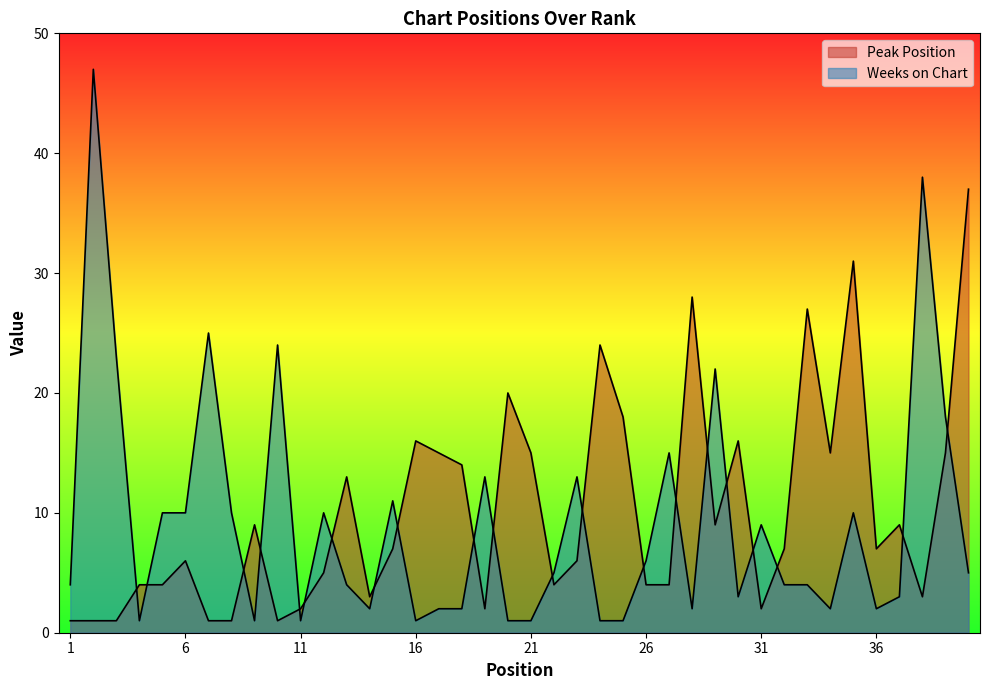

How many values in the Peak Position series are below 7?

19